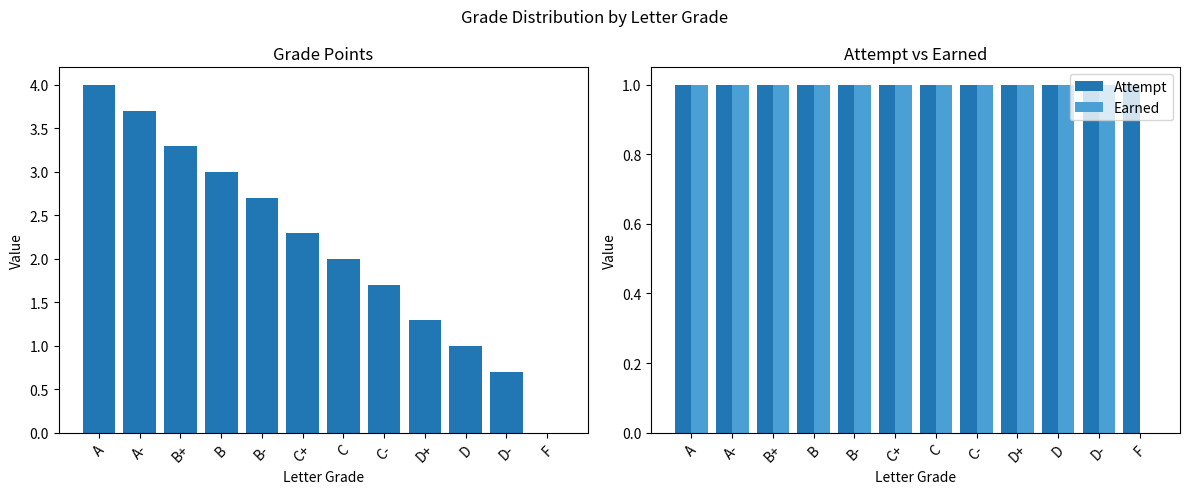

Reading left to right, what are all the values shown in this chart?

Grade Points: 4.0	3.7	3.3	3.0	2.7	2.3	2.0	1.7	1.3	1.0	0.7	0.0
Attempt: 1.0	1.0	1.0	1.0	1.0	1.0	1.0	1.0	1.0	1.0	1.0	1.0
Earned: 1.0	1.0	1.0	1.0	1.0	1.0	1.0	1.0	1.0	1.0	1.0	0.0